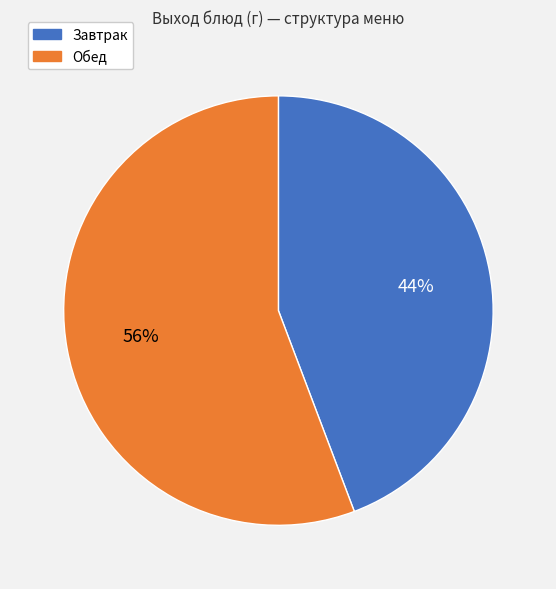

Does any single category account for the majority?

Yes